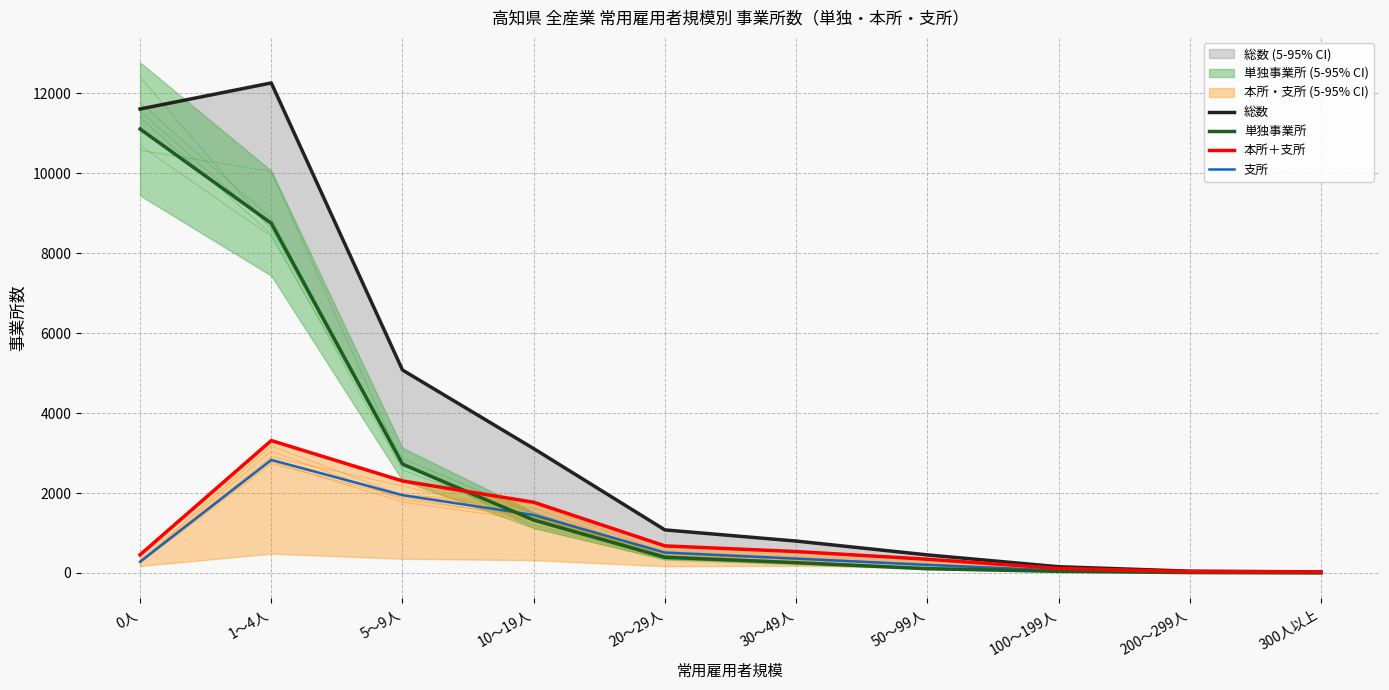

The value of 総数 at 200～299人 is 14. True or false?

False